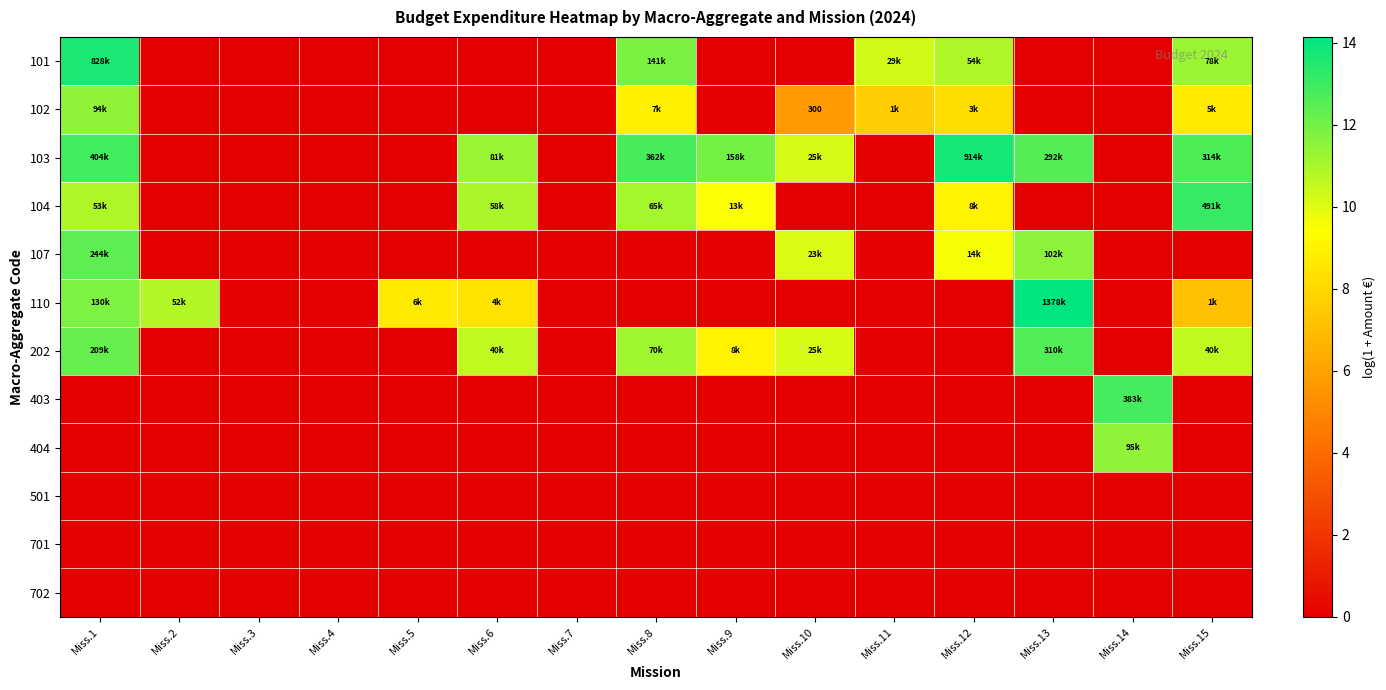

At which category is the sum across all series the highest?

Miss.1